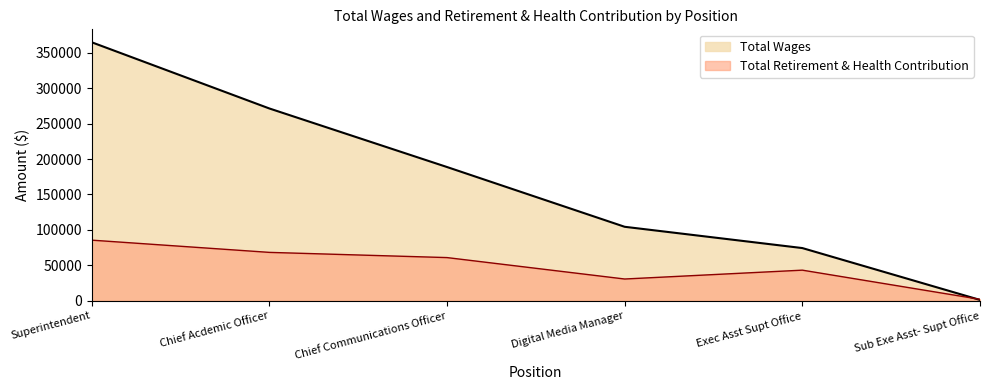

At which label does Total Retirement & Health Contribution reach its peak?

Superintendent